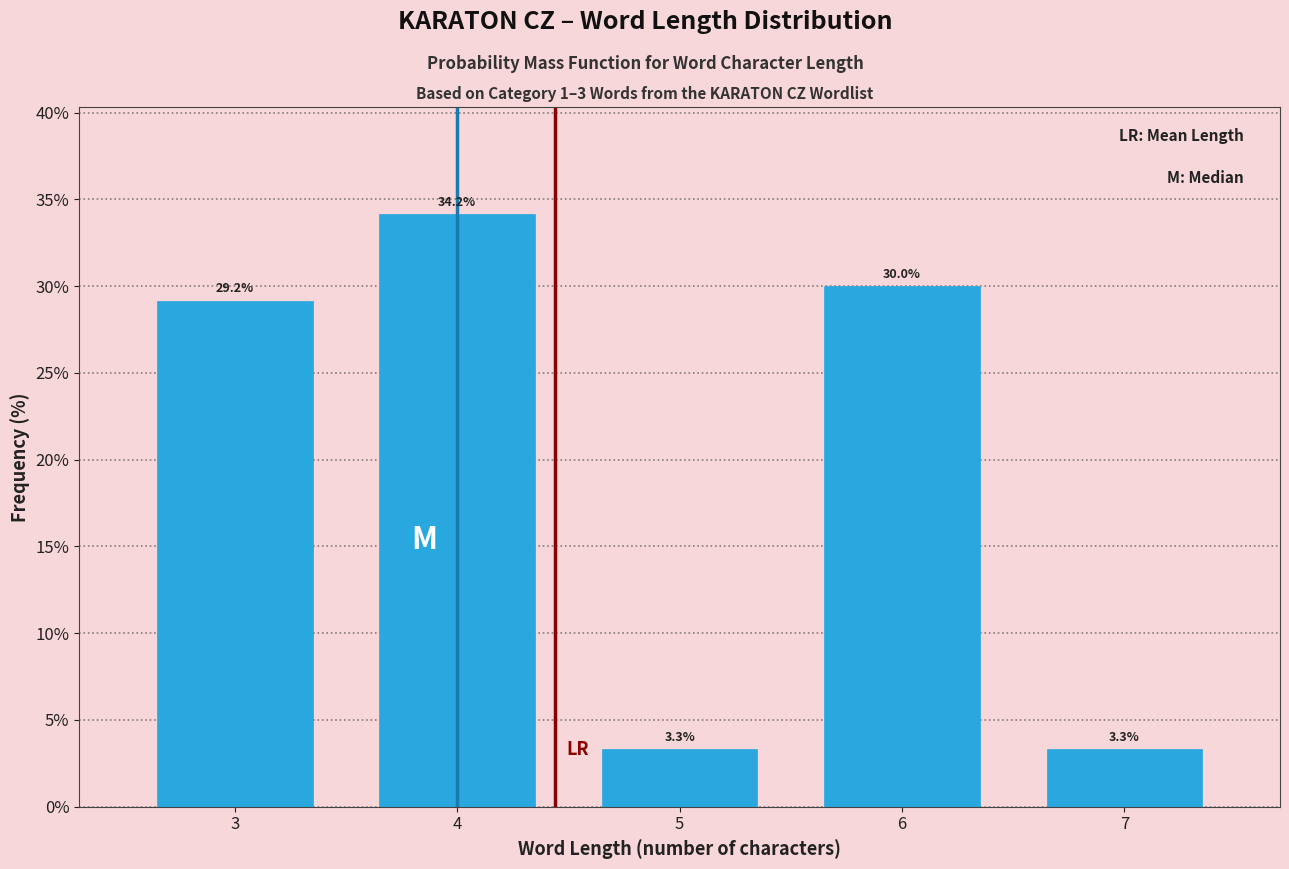

Reading right to left, transcribe all the data shown in this chart.

7=3.3	6=30.0	5=3.3	4=34.2	3=29.2